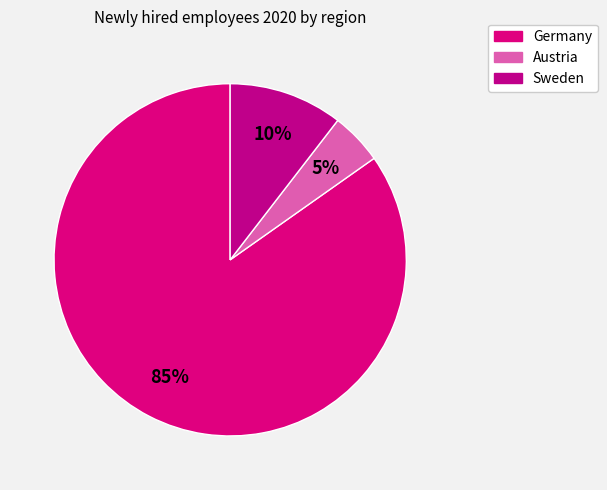

Is there a majority slice in this chart?

Yes